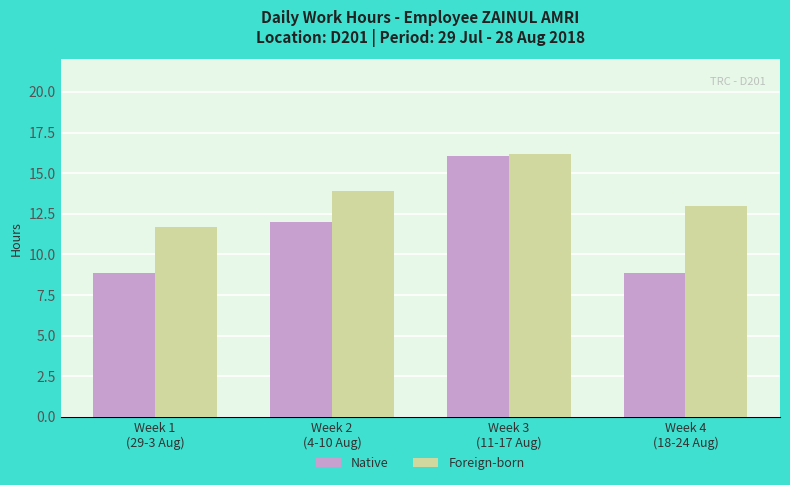

What value does the Native series have at Week 1
(29-3 Aug)?

8.9